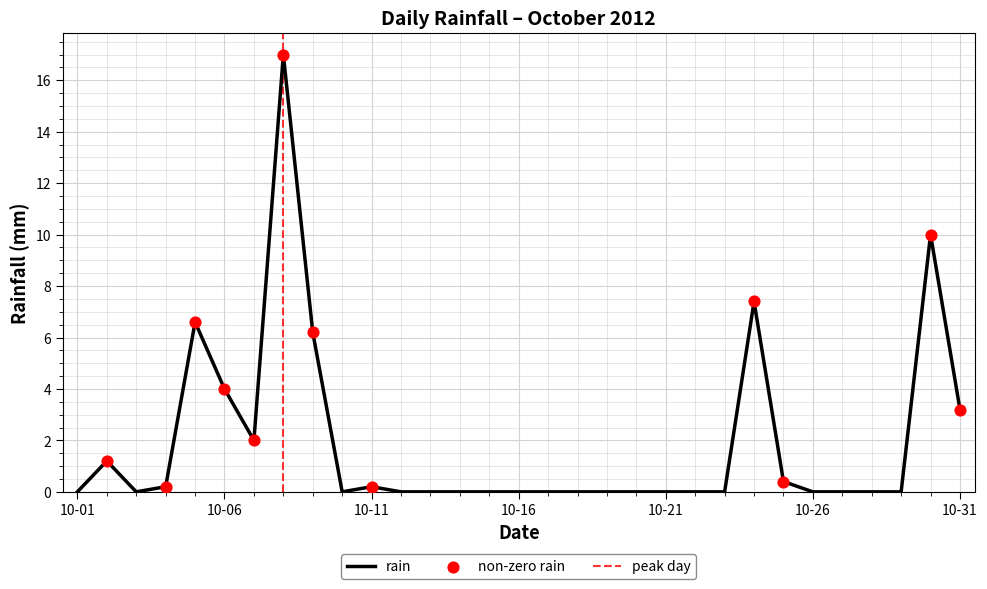

What is the change in value from 2012-10-09 to 2012-10-26?

-6.2